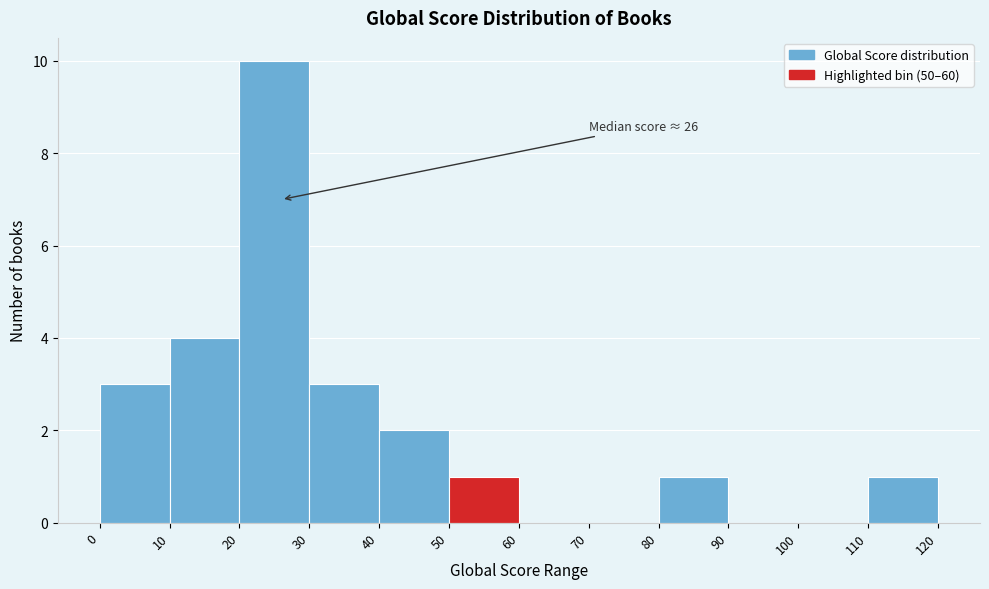

Over which range of the x-axis is the bar tallest?

20 to 30